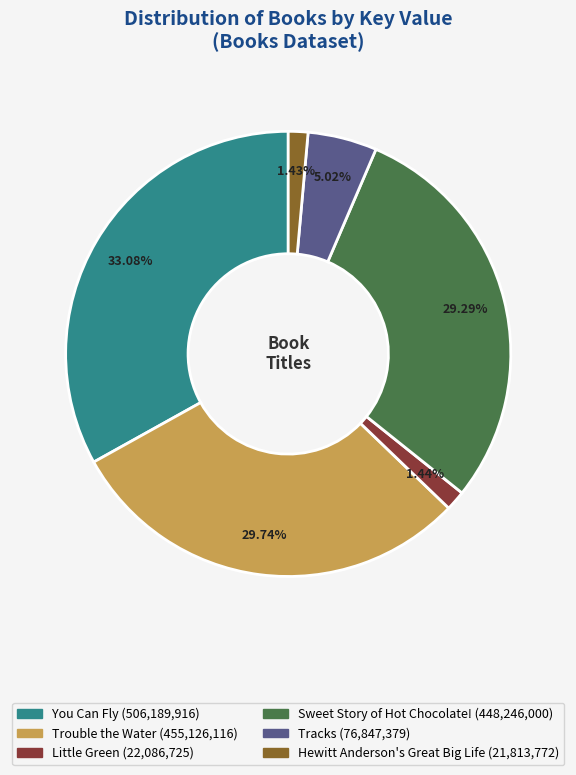

The Hewitt Anderson's Great Big Life slice represents 11% of the pie. True or false?

False